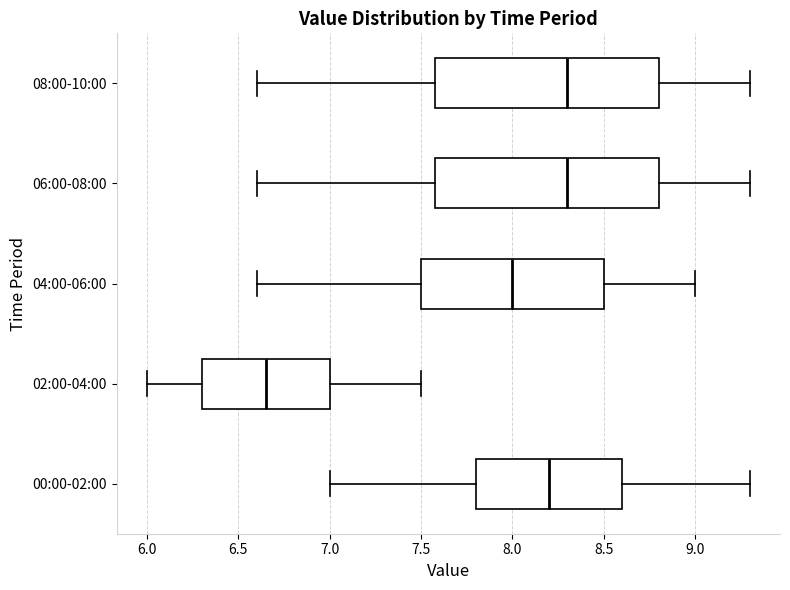

Reading bottom to top, transcribe this box plot: for each box, give where its median line is, the range the box spans, and where its two whiskers end, as read against the x-axis. The values are not printed on the chart, so give them approximately, as read against the axis.

00:00-02:00: median 8.20, box 7.80 to 8.60, whiskers 7.00 to 9.30
02:00-04:00: median 6.65, box 6.30 to 7.00, whiskers 6.00 to 7.50
04:00-06:00: median 8.00, box 7.50 to 8.50, whiskers 6.60 to 9.00
06:00-08:00: median 8.30, box 7.60 to 8.80, whiskers 6.60 to 9.30
08:00-10:00: median 8.30, box 7.60 to 8.80, whiskers 6.60 to 9.30